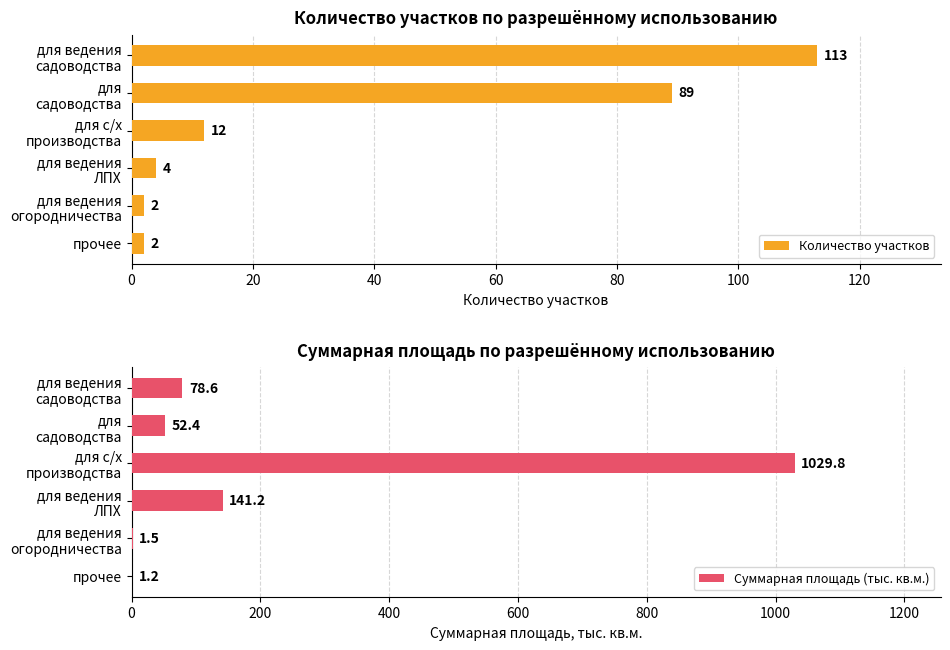

At which label is Количество участков closest to 57?

для
садоводства